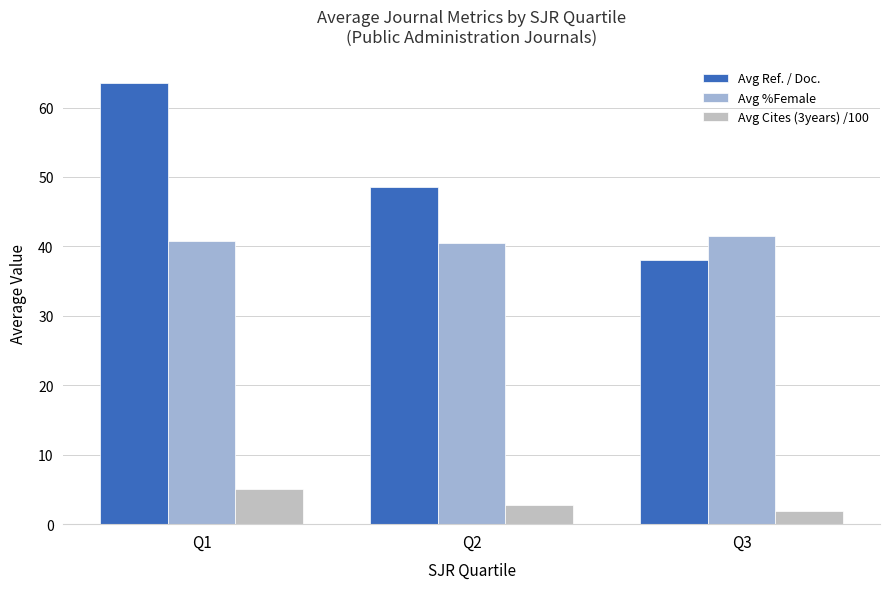

Where does the Avg Ref. / Doc. series first go above 48?

Q1